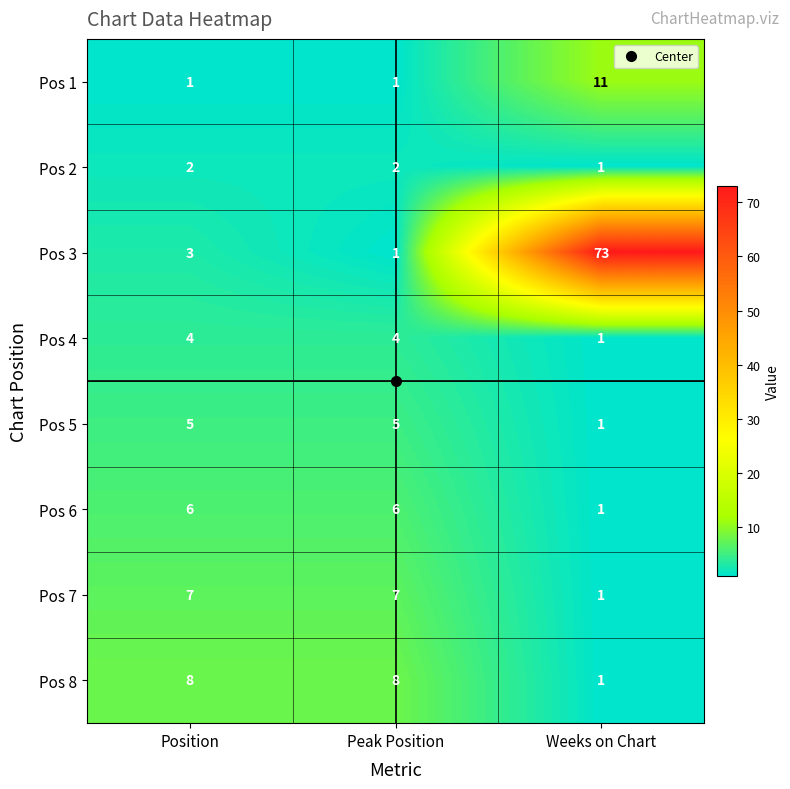

Count the number of data series in this chart.

8